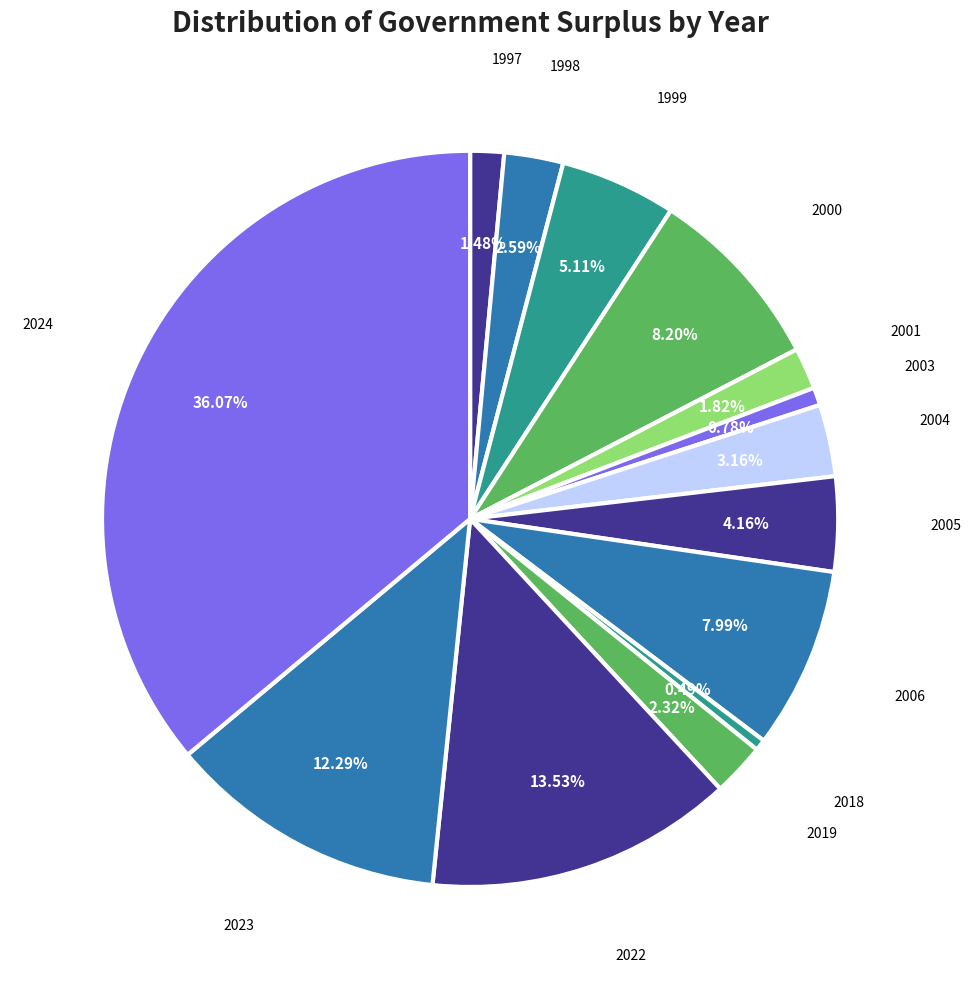

What is the largest slice in the pie chart?

2024